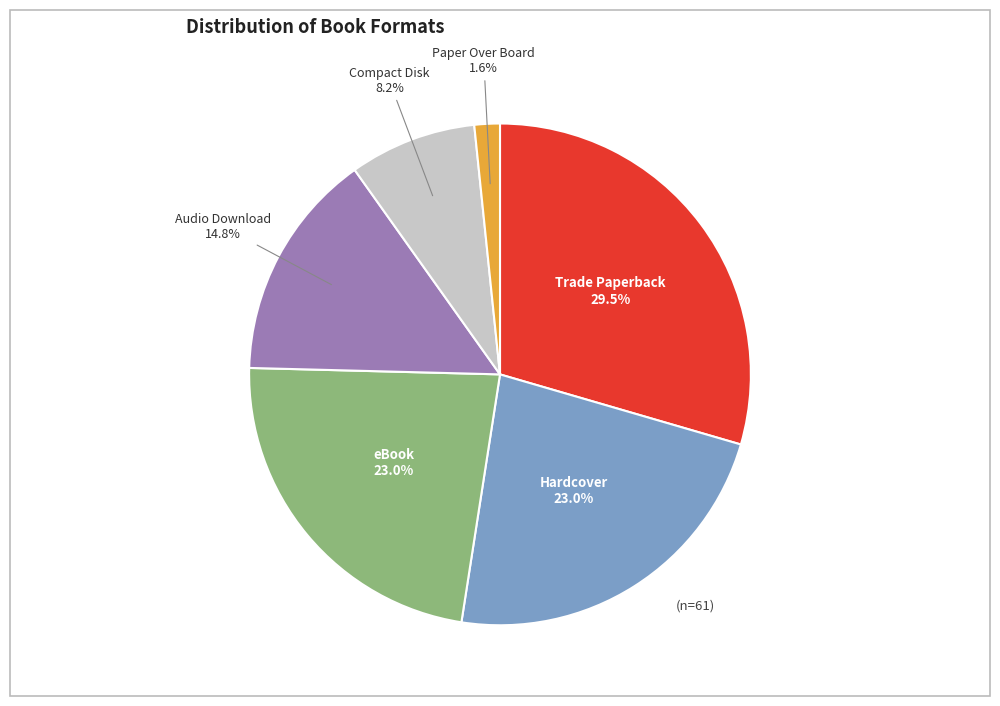

Does any single category account for the majority?

No